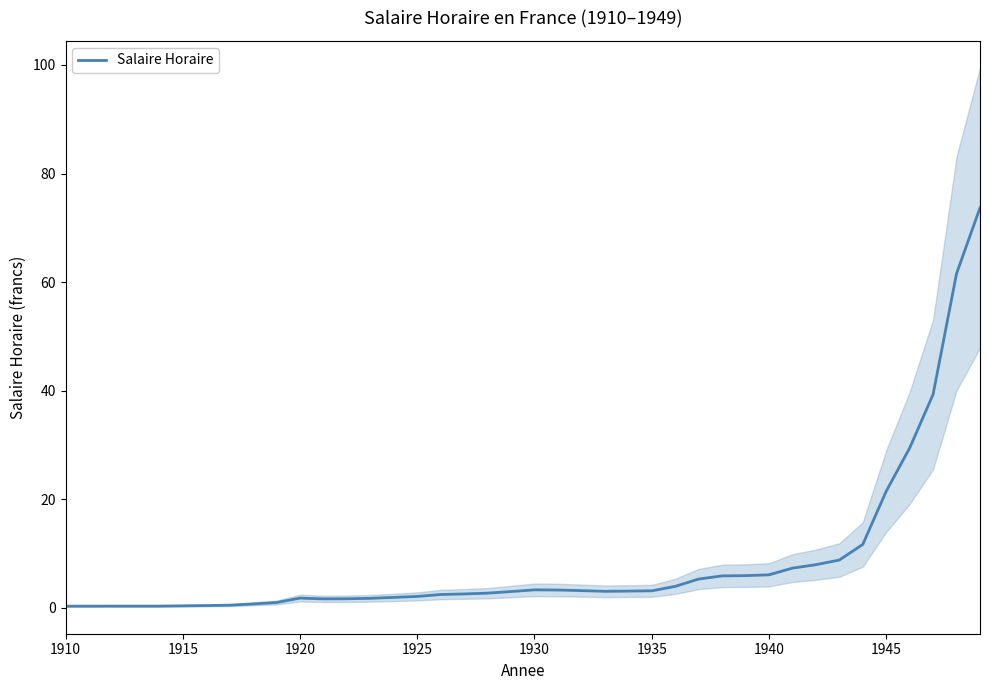

How many points are lower than both their immediate neighbors (excluding endpoints)?

2